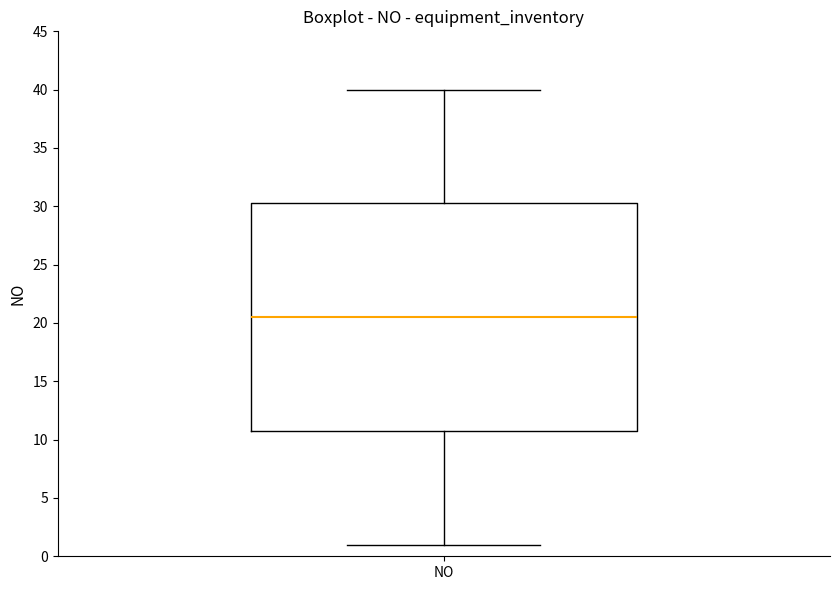

Where is the upper edge of the box for NO on the y-axis? The values are not printed on the chart, so give them approximately, as read against the axis.

30.5